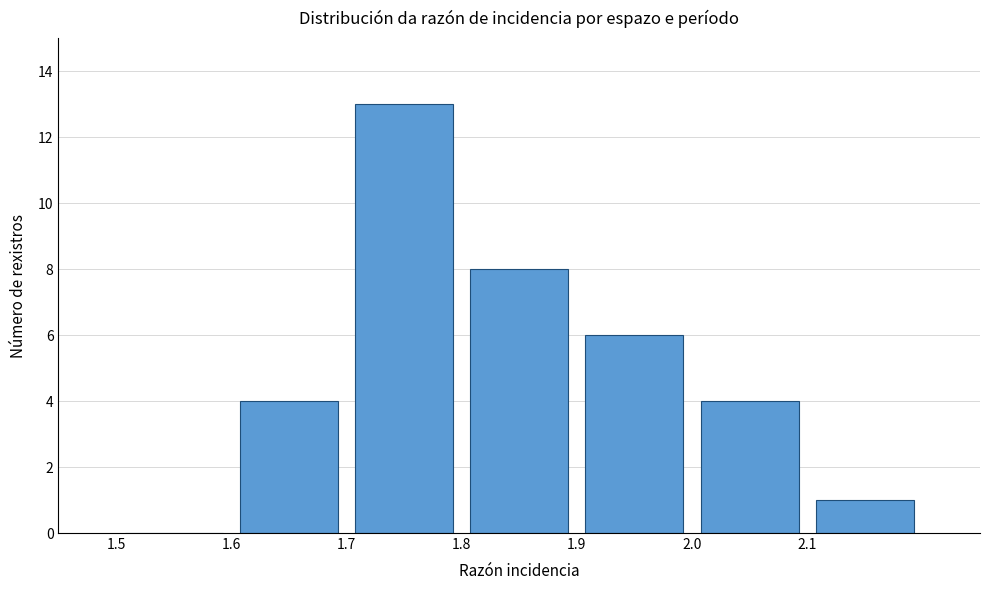

Reading left to right, list every bar in this chart as the range it spans on the x-axis followed by its height. The values are not printed on the chart, so give them approximately, as read against the axis.

1.5 to 1.6: 0
1.6 to 1.7: 4
1.7 to 1.8: 13
1.8 to 1.9: 8
1.9 to 2.0: 6
2.0 to 2.1: 4
2.1 to 2.2: 1